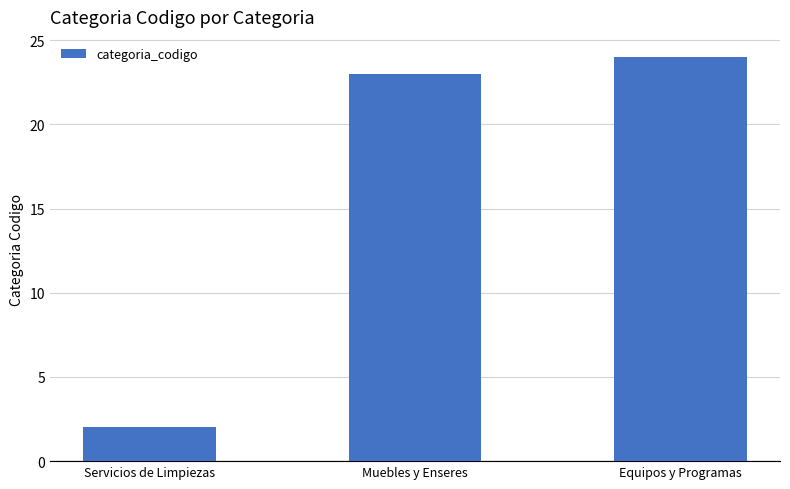

How many bars are there in total?

3